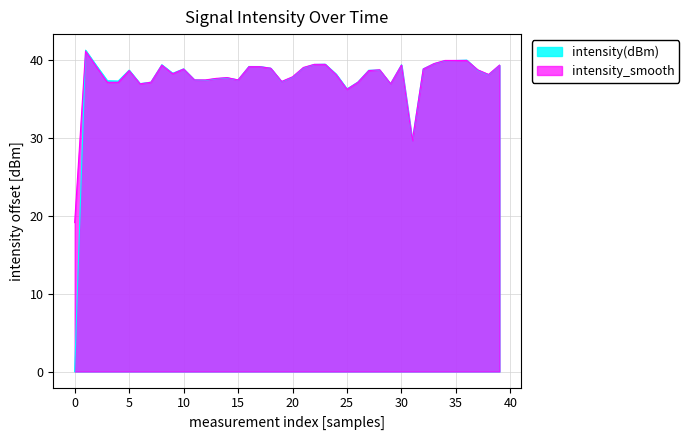

What is the highest value of the intensity(dBm) series?

41.2